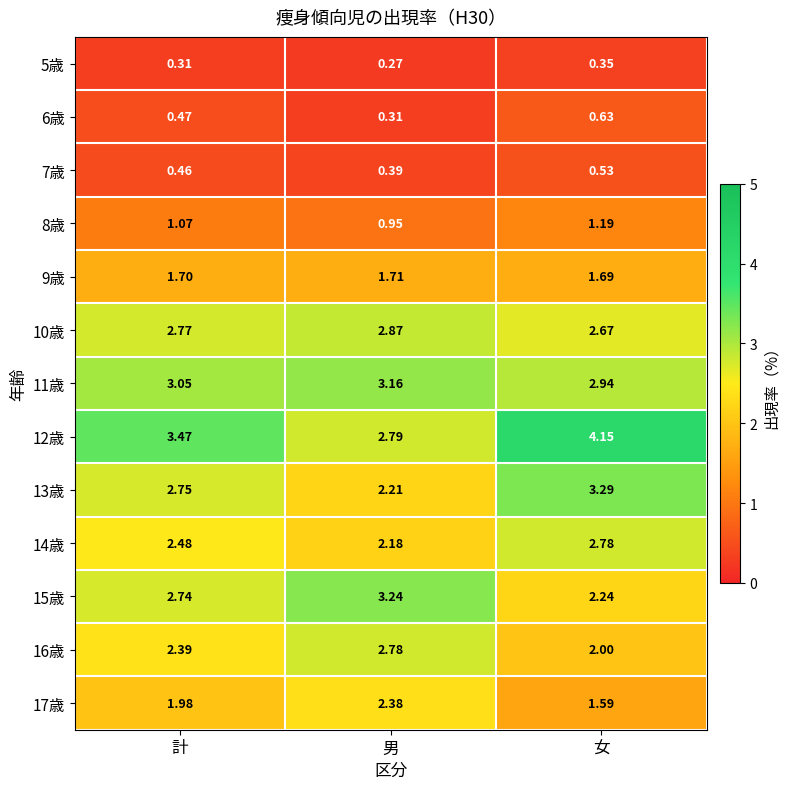

Which series changed the most between 男 and 女?

12歳